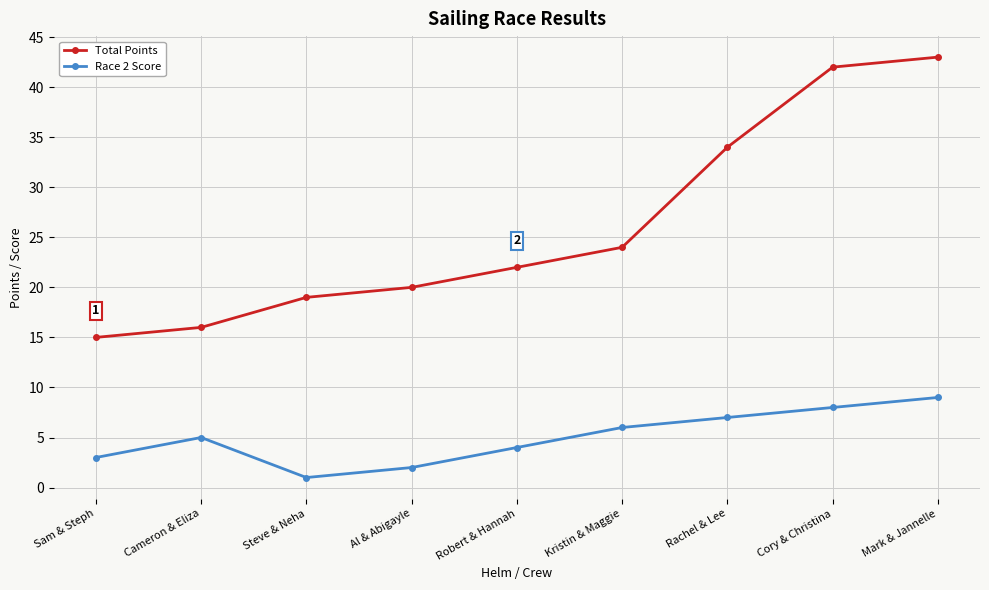

At which label is Race 2 Score closest to 5?

Cameron & Eliza